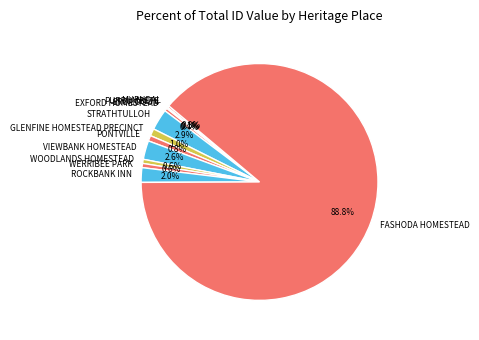

To the nearest percent, what is the average slice percentage?

8%